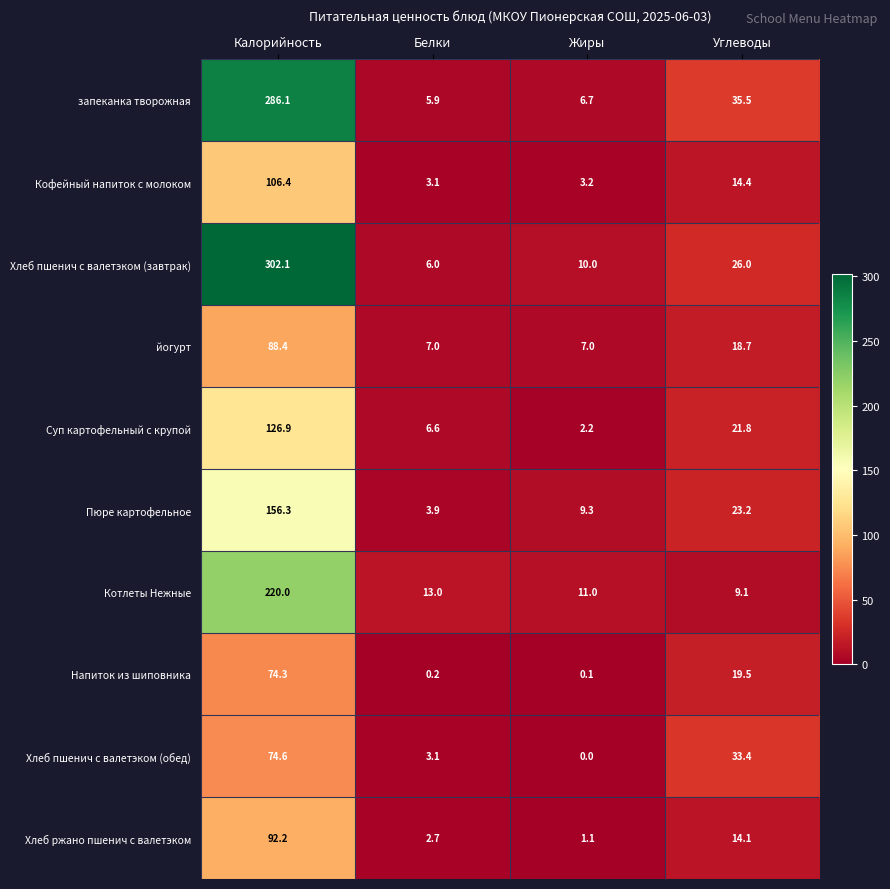

At which label does Напиток из шиповника first exceed 19?

Калорийность